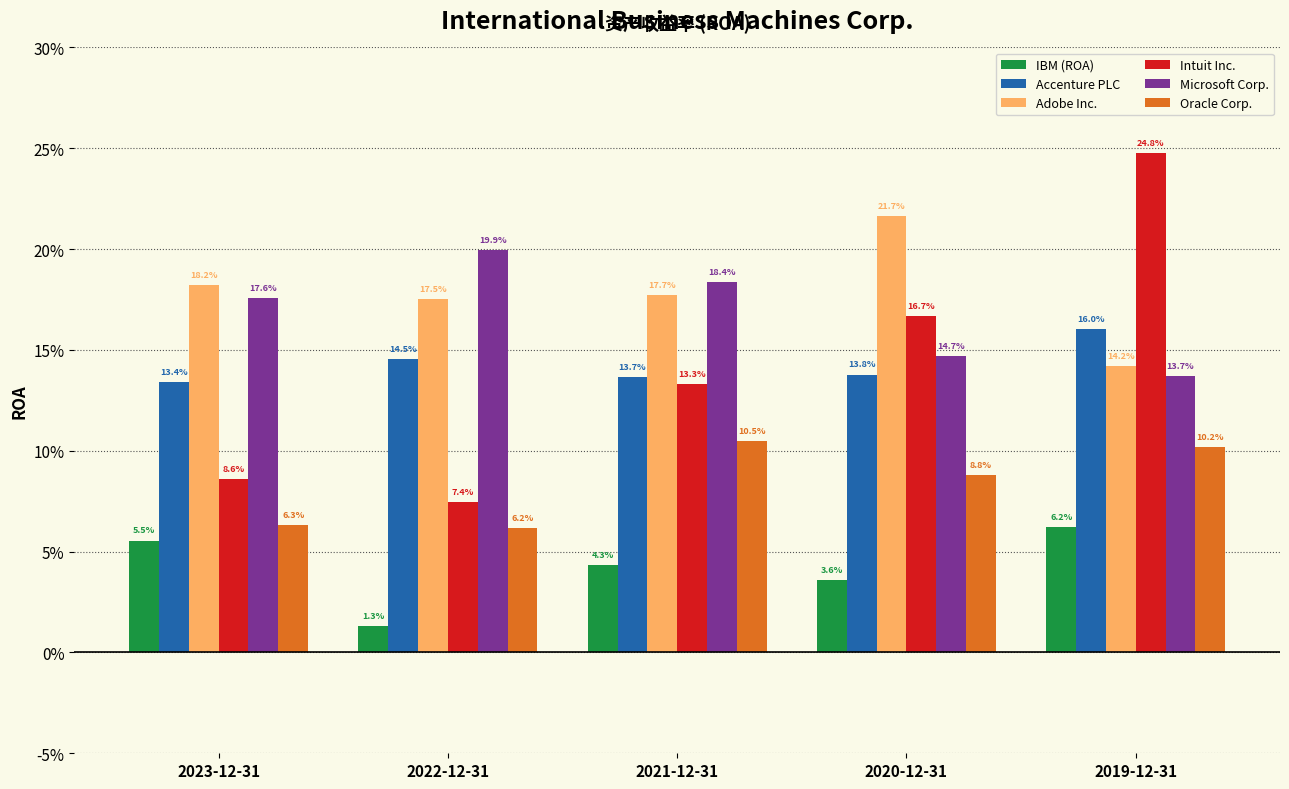

Is it true that Oracle Corp. equals 0.1 at 2021-12-31?

True